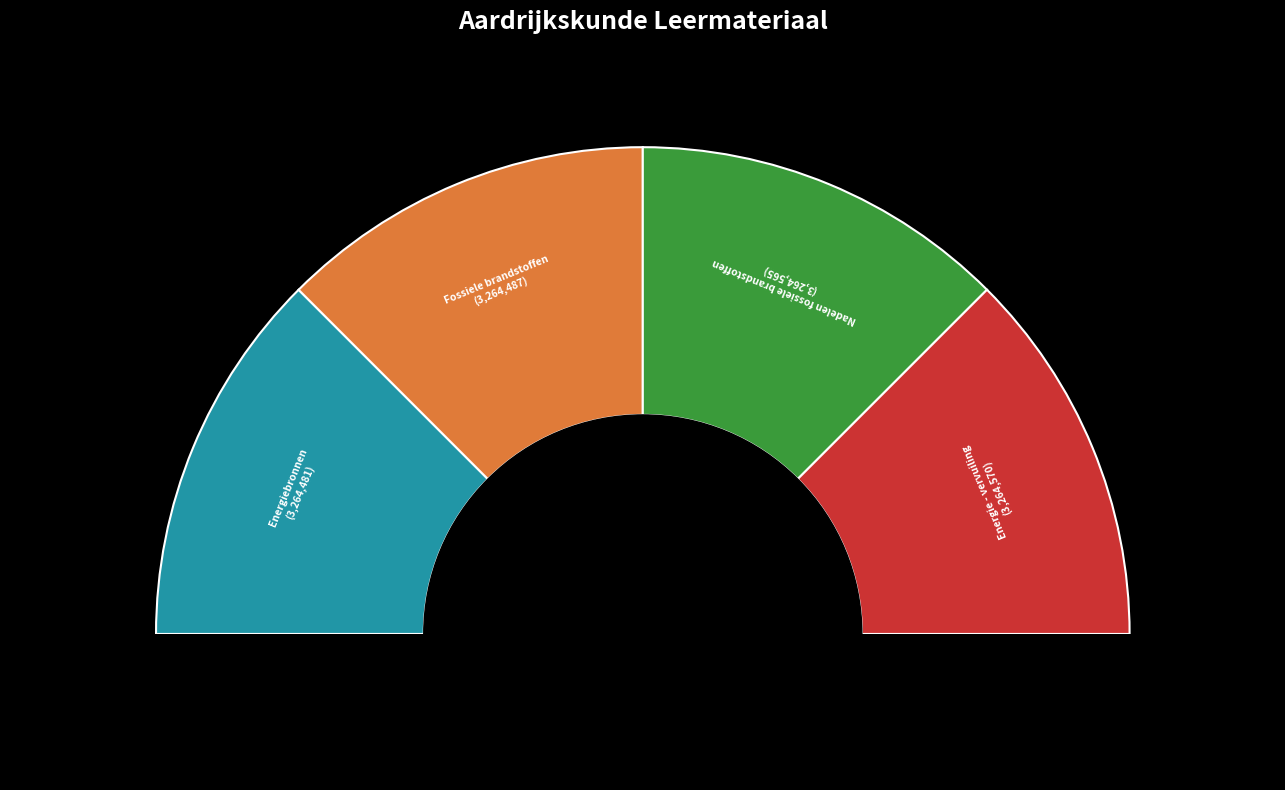

Count the number of slices in the pie.

4